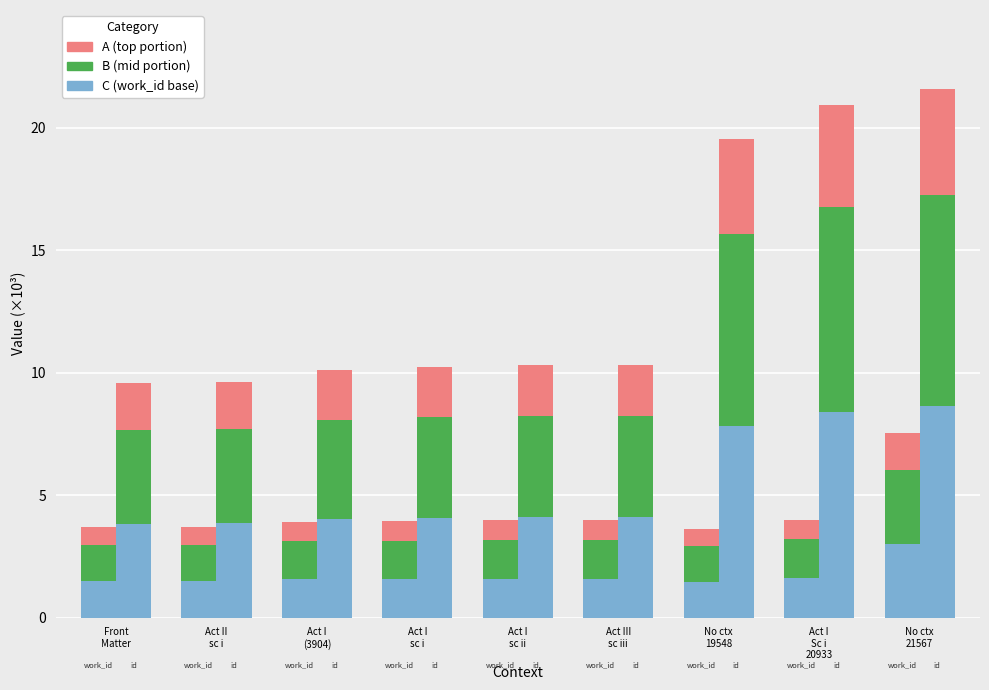

Which series has the largest total across all categories?

C